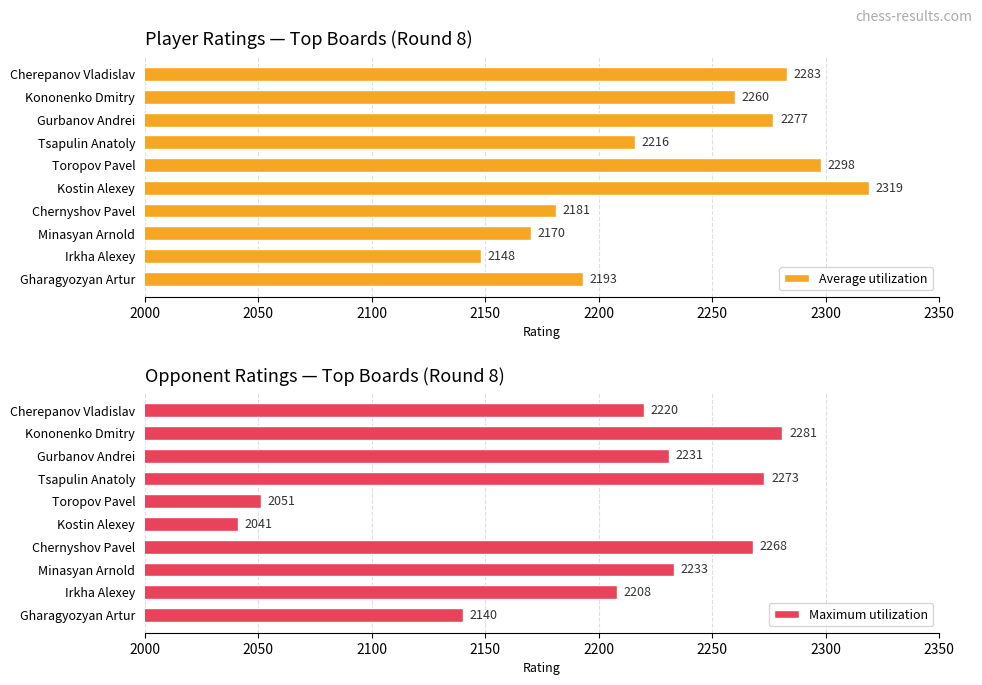

How many bars are there in total?

20